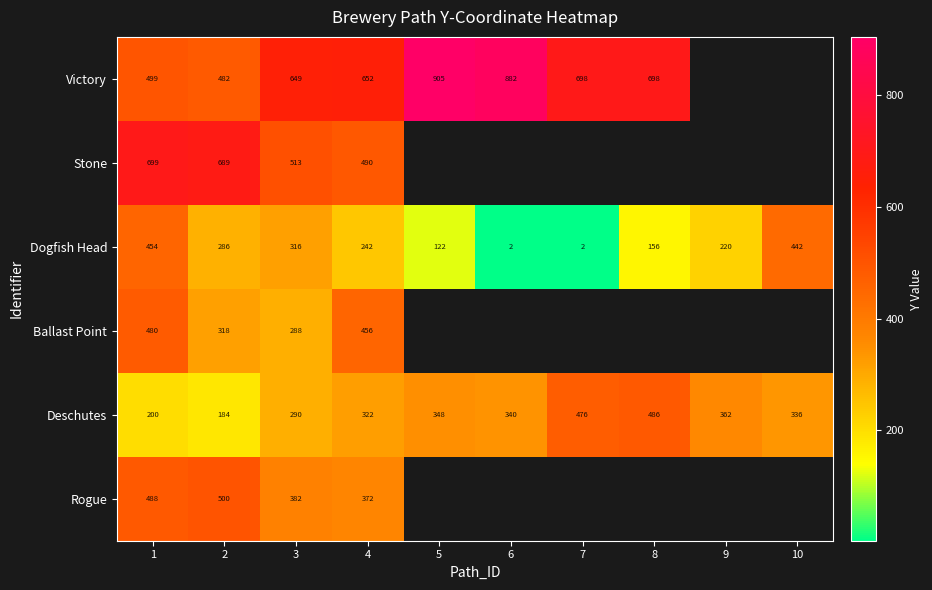

What is the spread (max minus min) of values at 3?

361.5